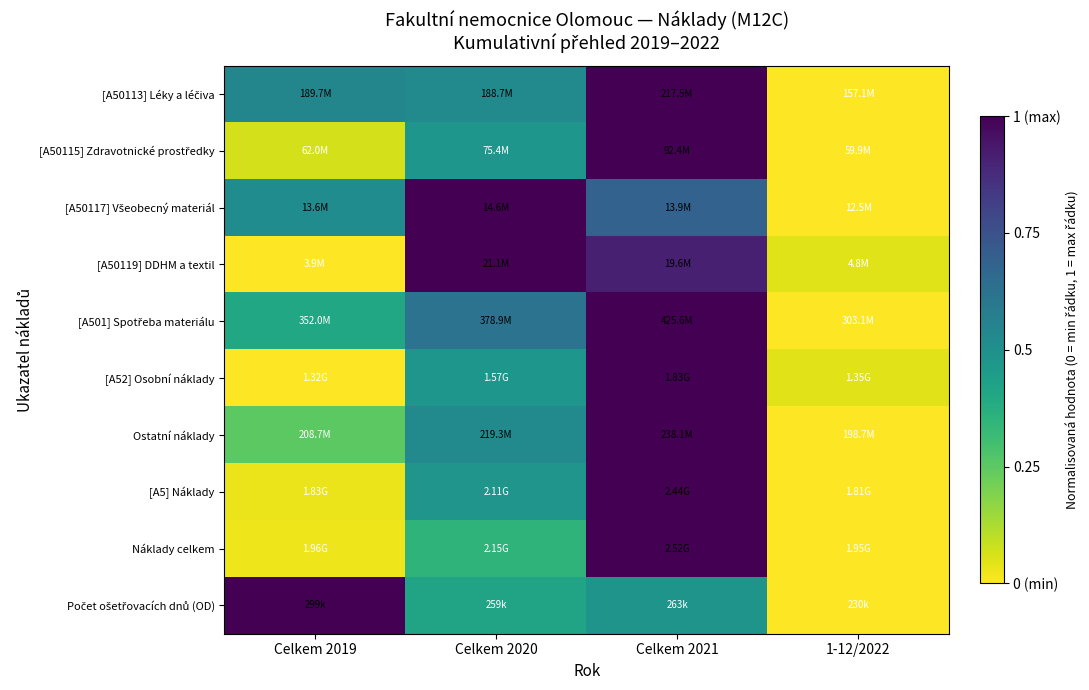

How many data points does each series have?

4